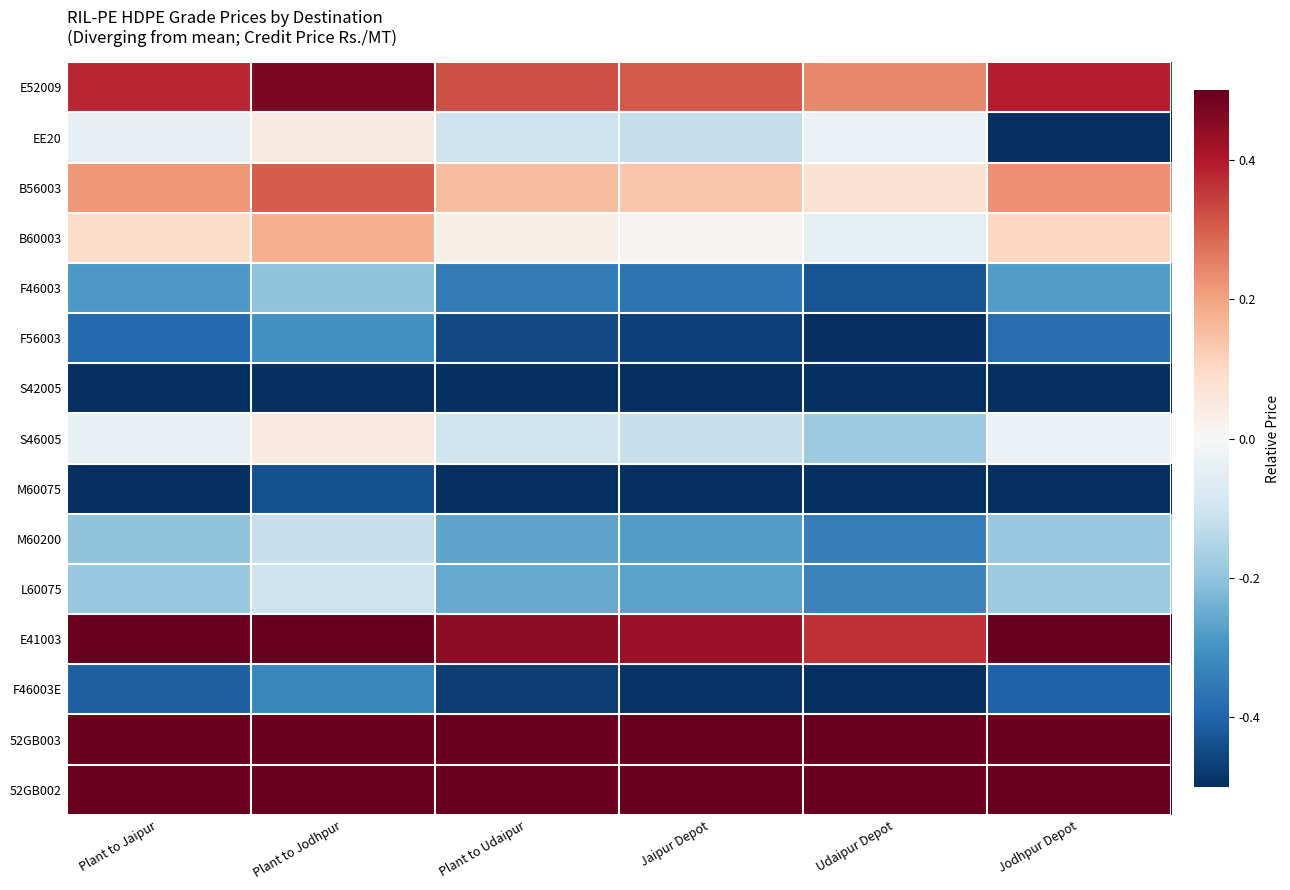

How many series are shown in this chart?

15